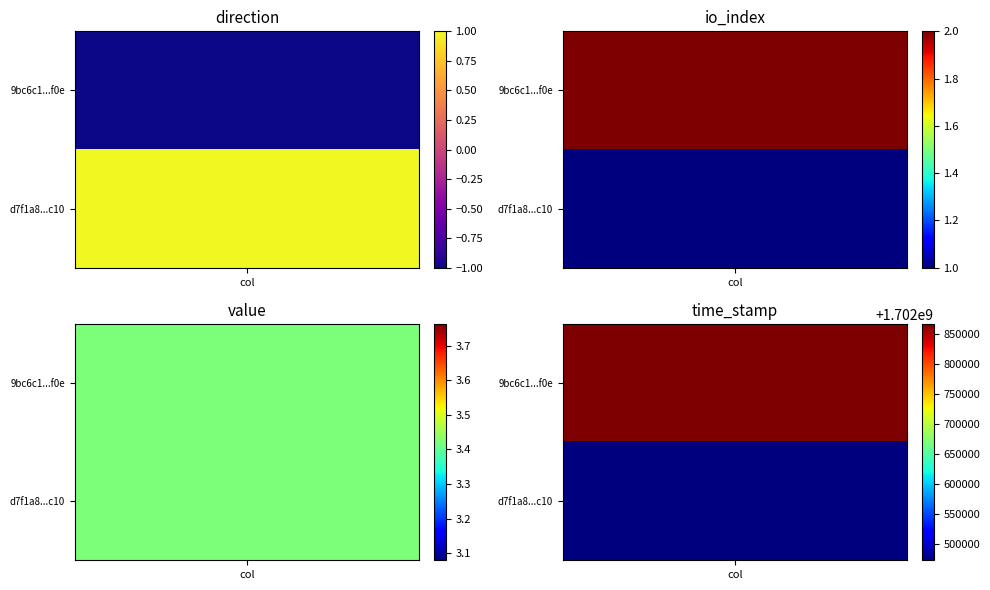

Rank the categories by d7f1a8735571f2d9a198281ae3f0ea9f9cd7c10 value from lowest to highest.

direction, io_index, value, time_stamp